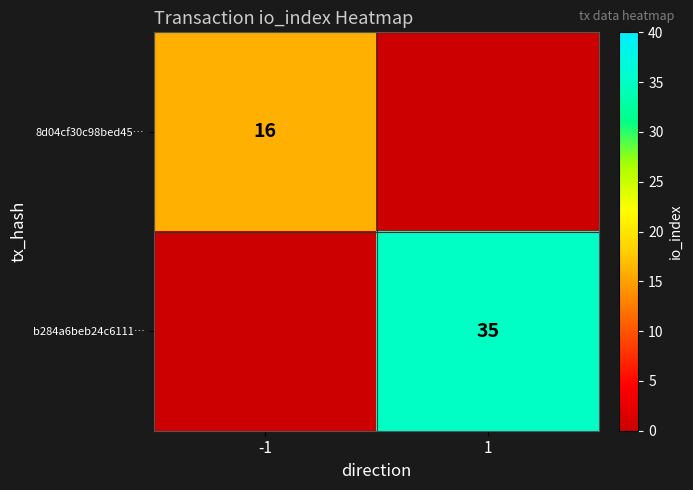

The 8d04cf30c98bed45… series shows 7 at -1. True or false?

False